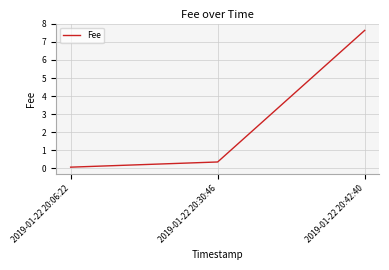

The value at 2019-01-22 20:42:40 is 7.6. True or false?

True